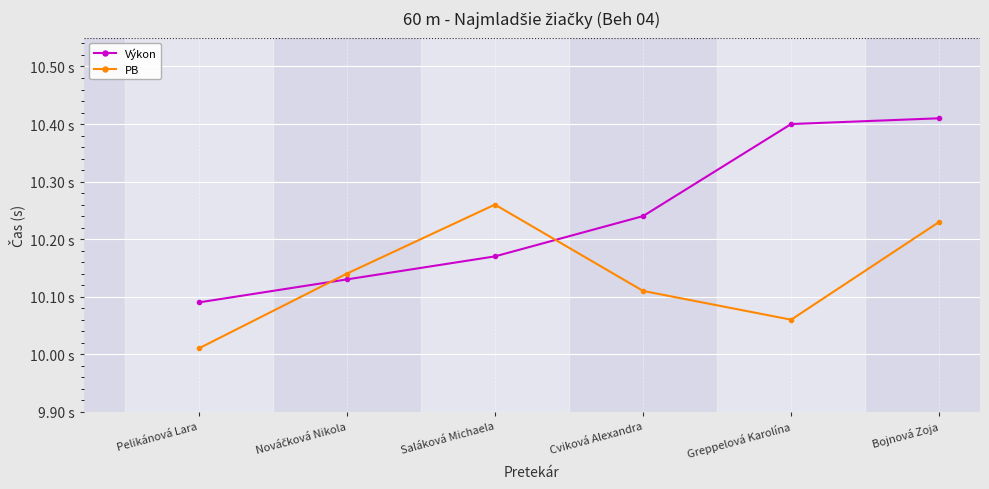

What is the sum of the Výkon values at Greppelová Karolína and Pelikánová Lara?

20.5